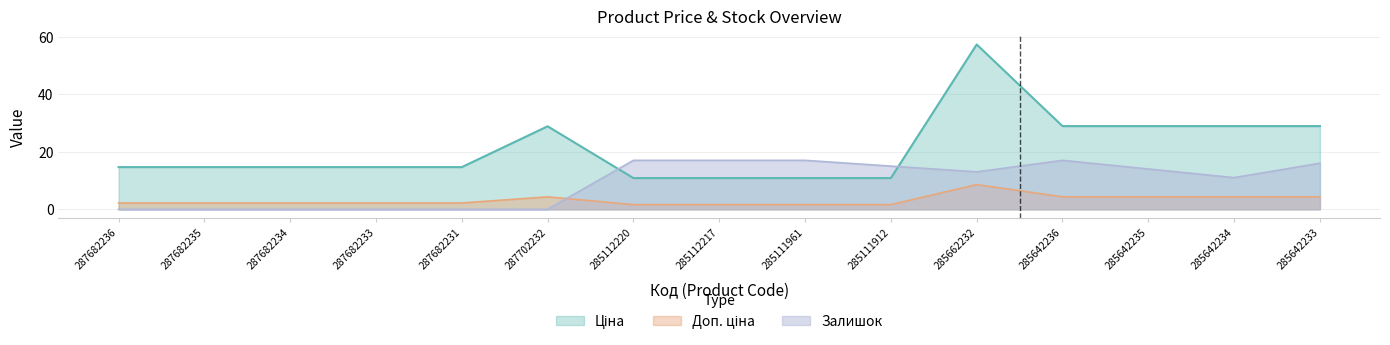

What are all the series names shown in the legend?

Ціна, Доп. ціна, Залишок